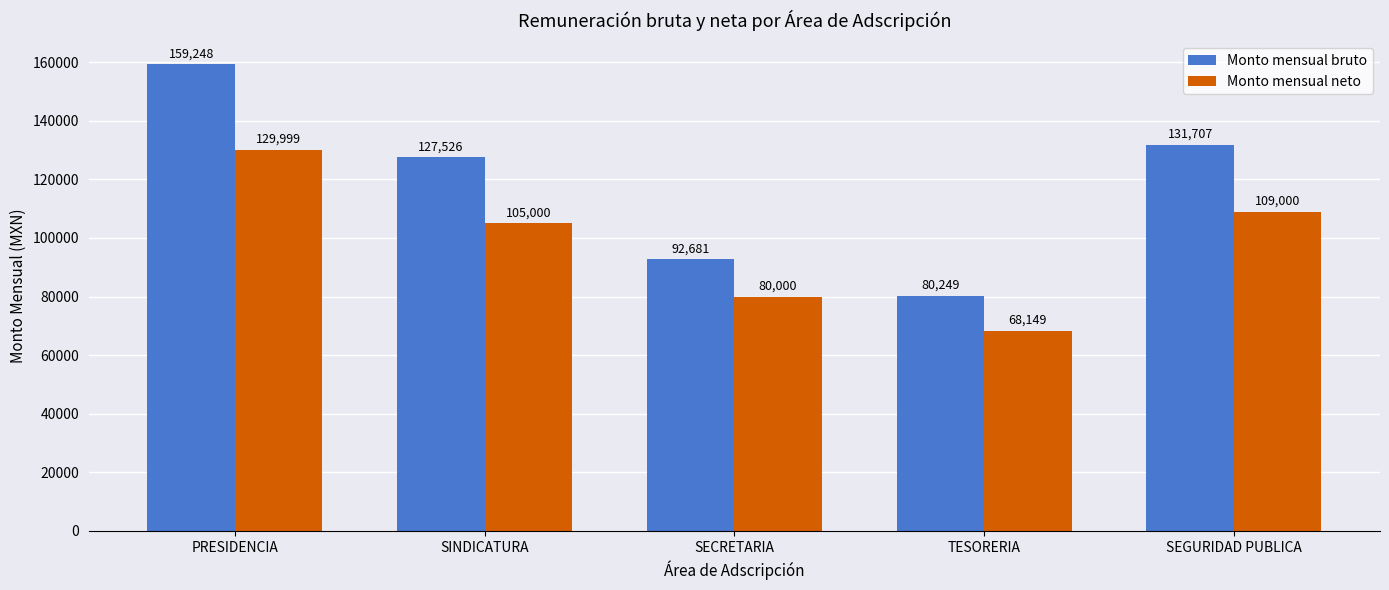

List the series in order of their peak value, lowest first.

Monto mensual neto, Monto mensual bruto